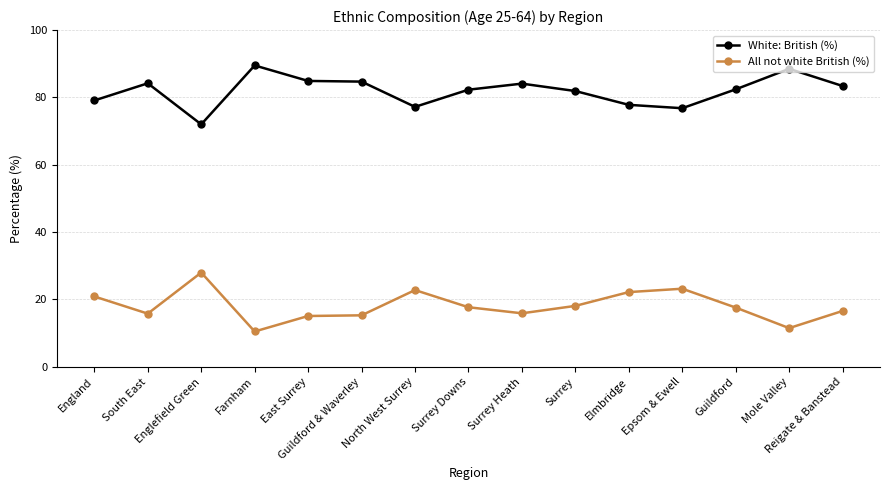

Which category has the highest value in the White: British (%) series?

Farnham